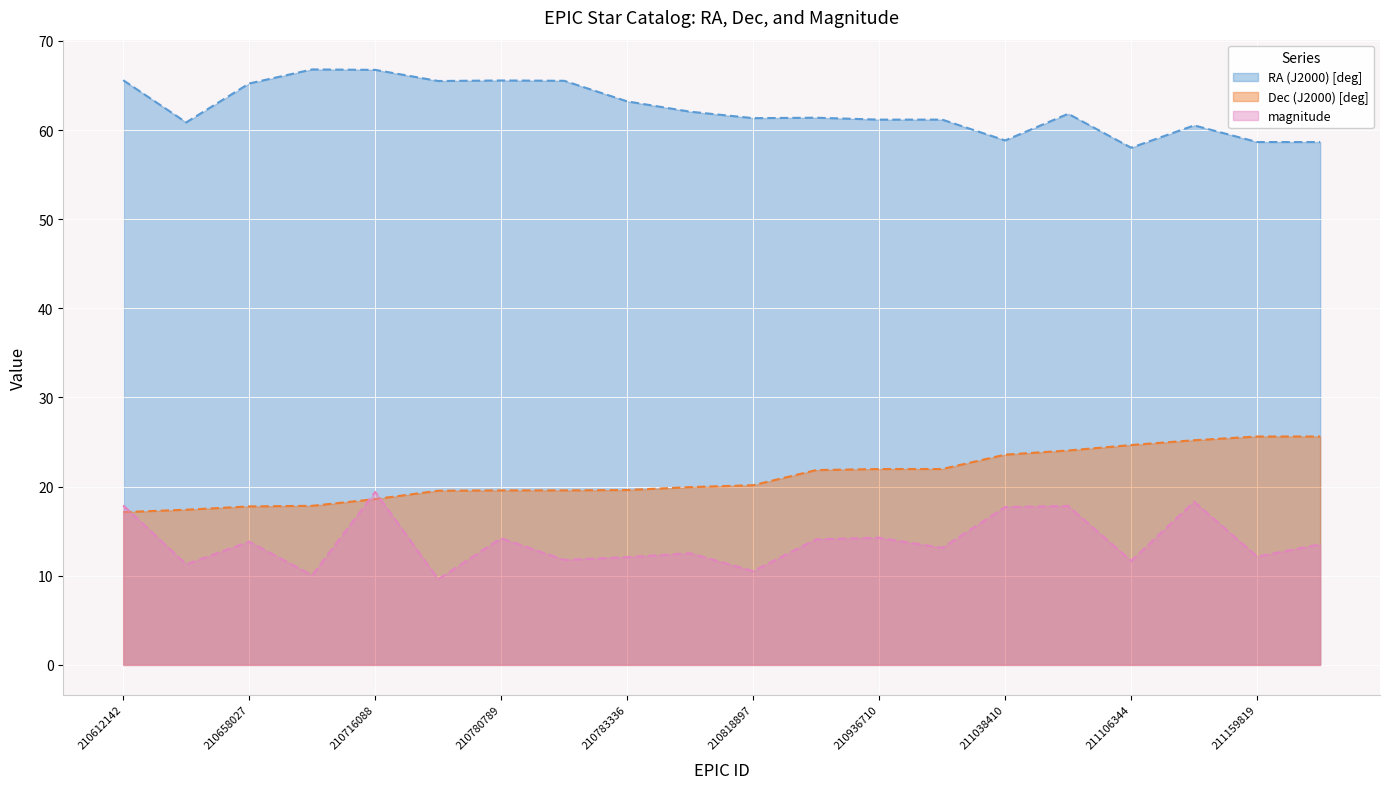

The value of magnitude at 210783336 is 5.0. True or false?

False